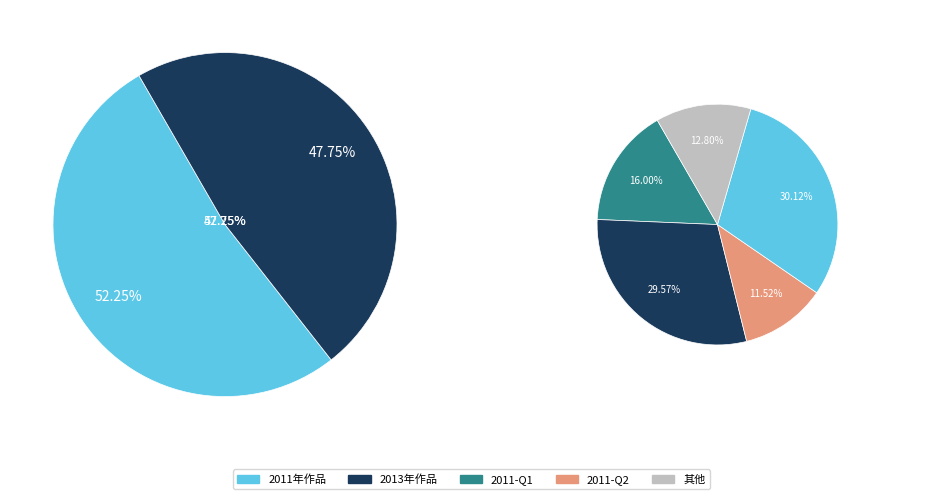

How many slices are in this pie chart?

2